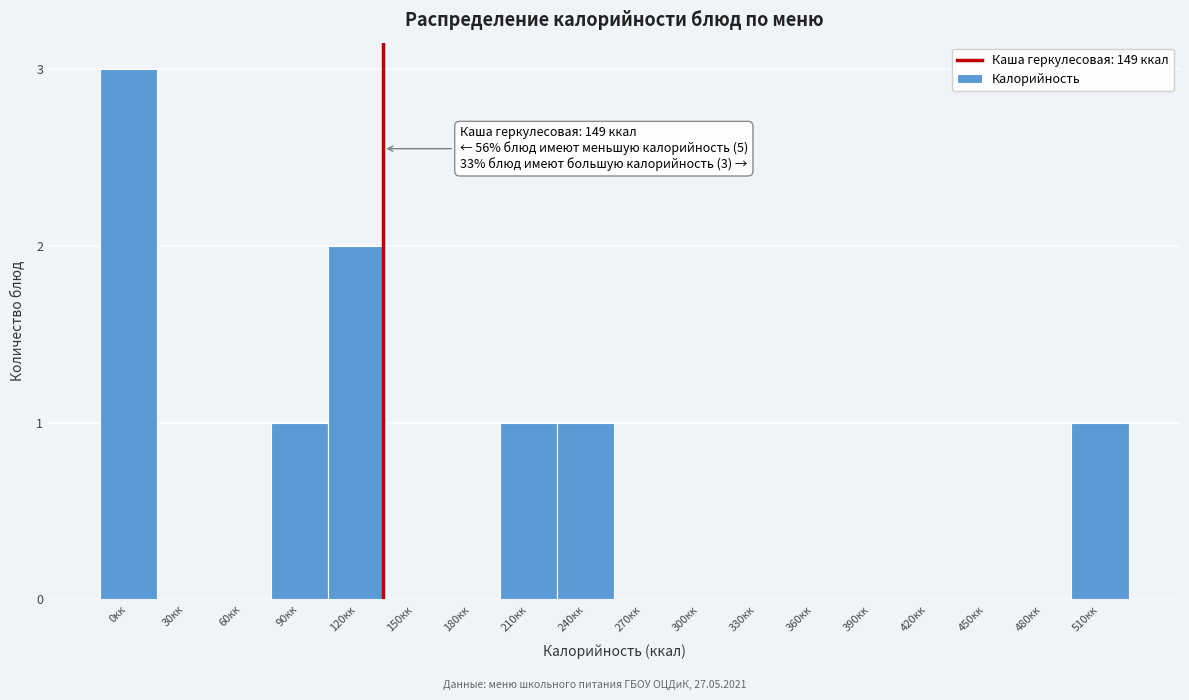

Reading left to right, list all the values displayed in this chart.

0кк=3	30кк=0	60кк=0	90кк=1	120кк=2	150кк=0	180кк=0	210кк=1	240кк=1	270кк=0	300кк=0	330кк=0	360кк=0	390кк=0	420кк=0	450кк=0	480кк=0	510кк=1